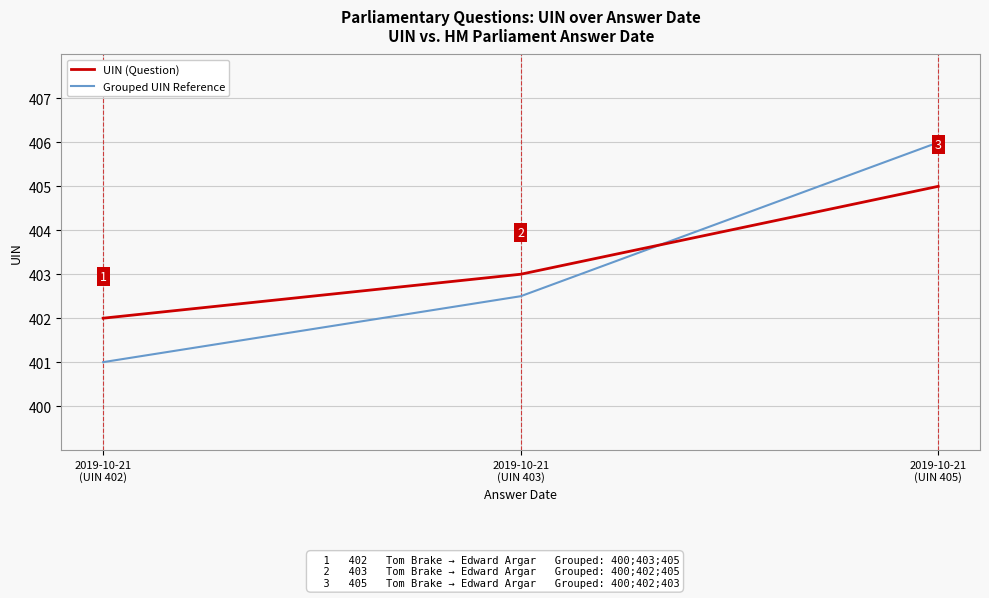

At which category is the sum across all series the highest?

2019-10-21
(UIN 405)